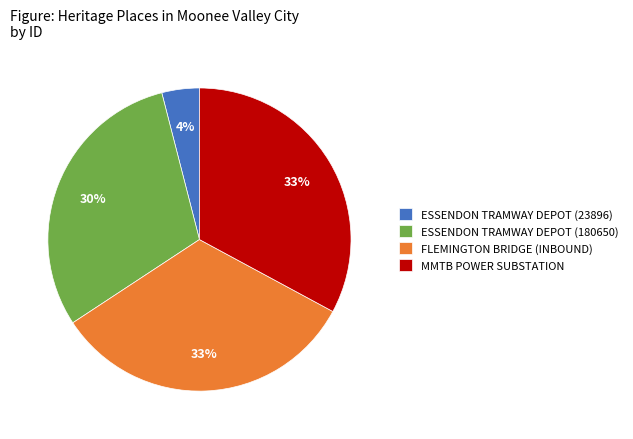

To the nearest percent, what is the combined percentage of FLEMINGTON BRIDGE (INBOUND) and ESSENDON TRAMWAY DEPOT (23896)?

37%